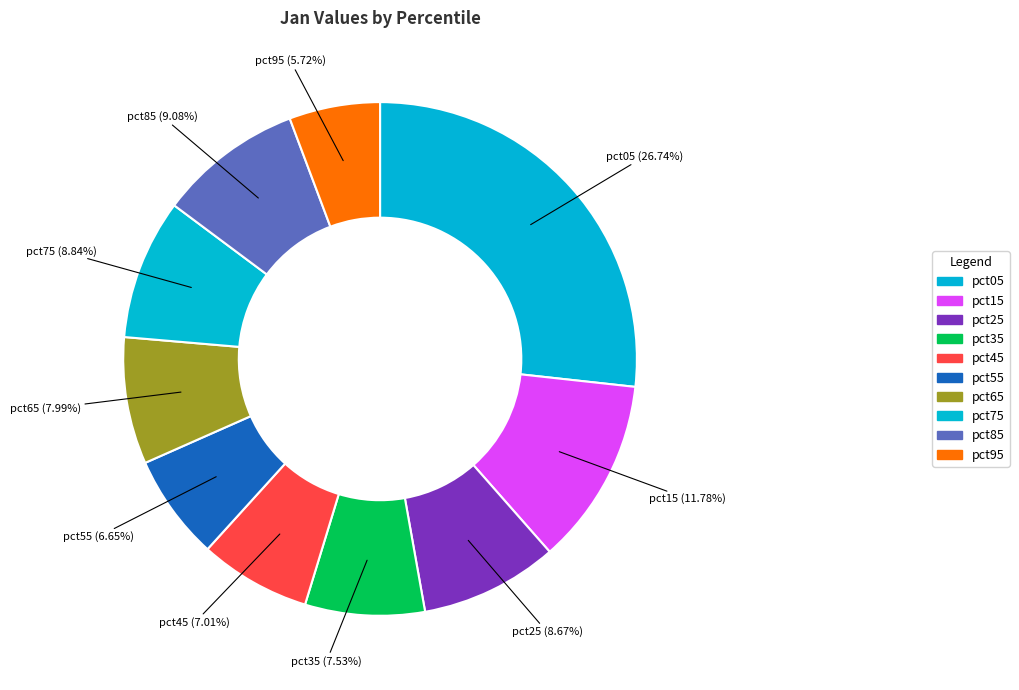

What percentage is NOT represented by pct15?

88.2%